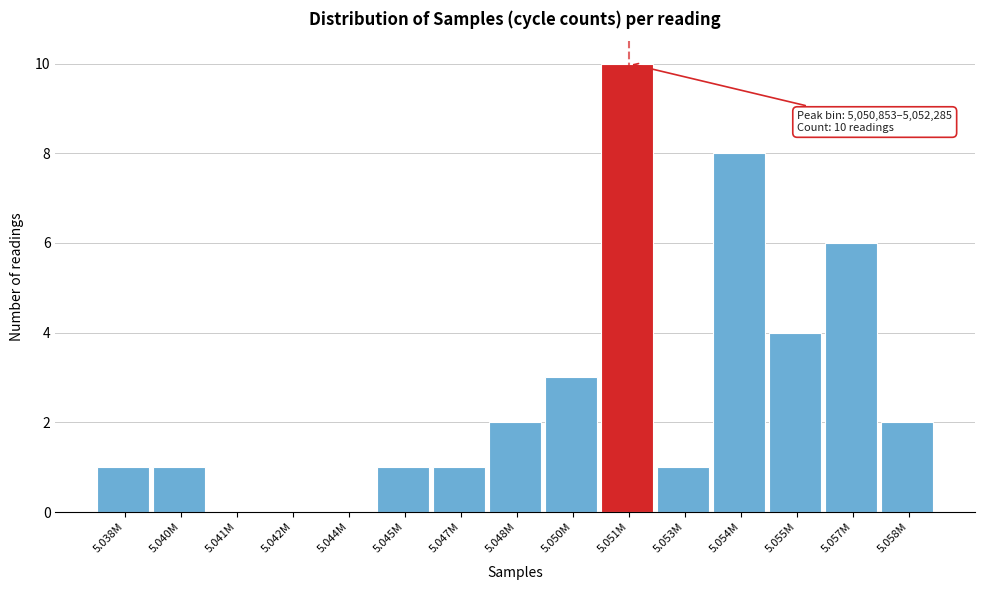

Reading left to right, transcribe all the data shown in this chart.

5.038M=1	5.040M=1	5.041M=0	5.042M=0	5.044M=0	5.045M=1	5.047M=1	5.048M=2	5.050M=3	5.051M=10	5.053M=1	5.054M=8	5.055M=4	5.057M=6	5.058M=2